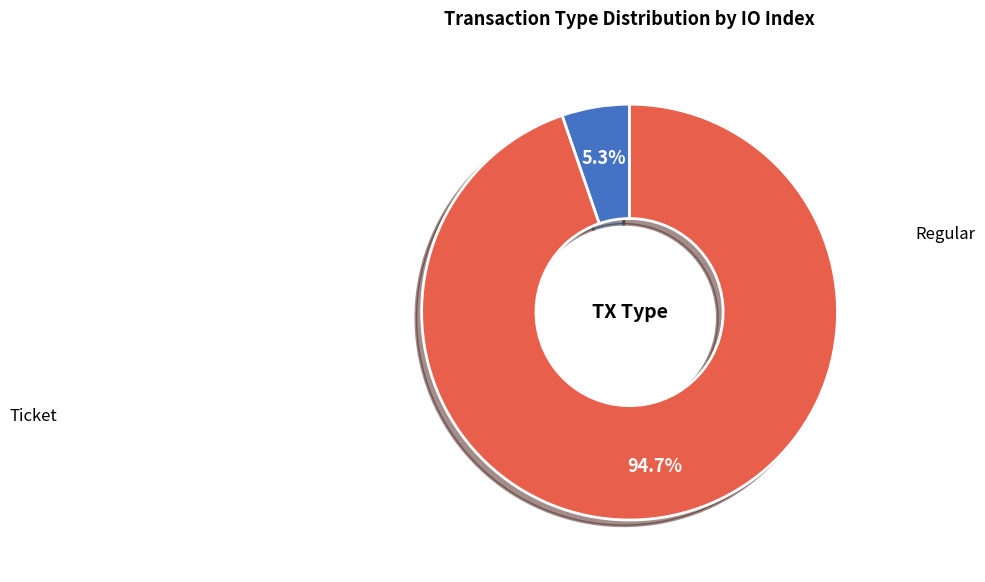

How many slices are in this pie chart?

2